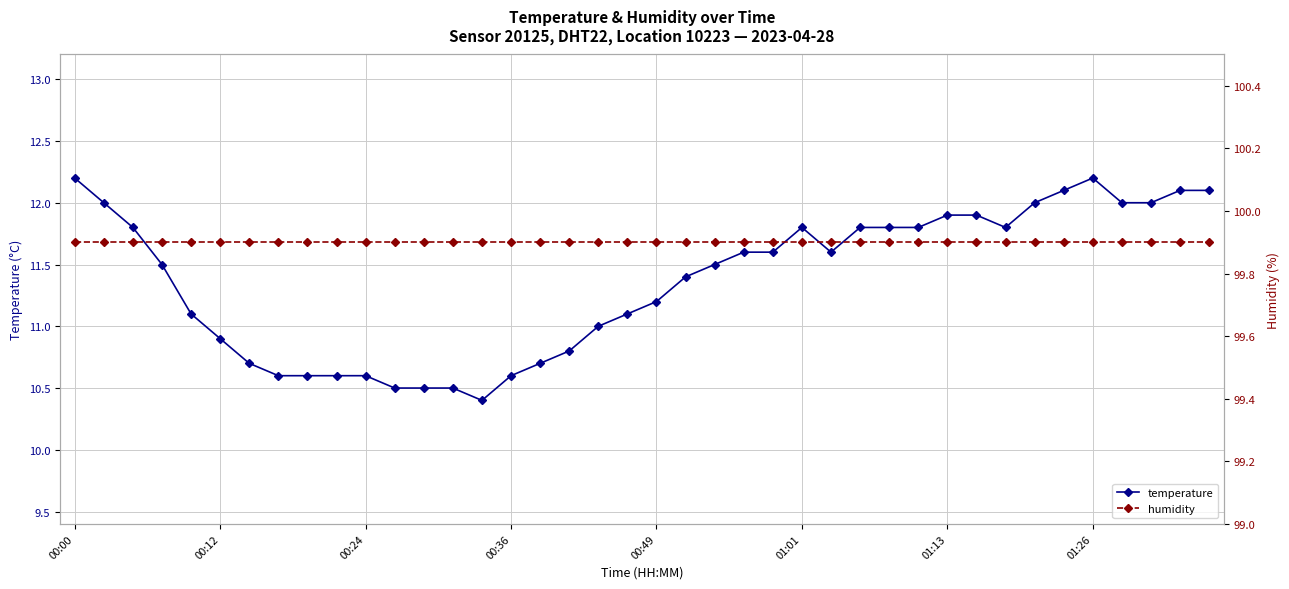

At how many categories does at least one series exceed 88?

40